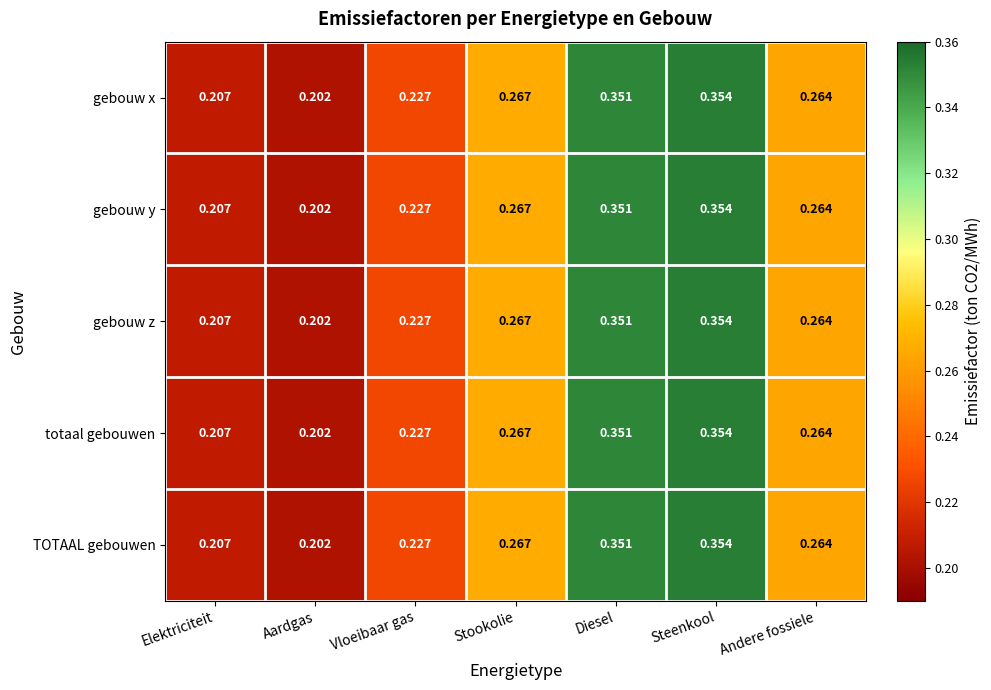

At which category is the sum across all series the highest?

Steenkool